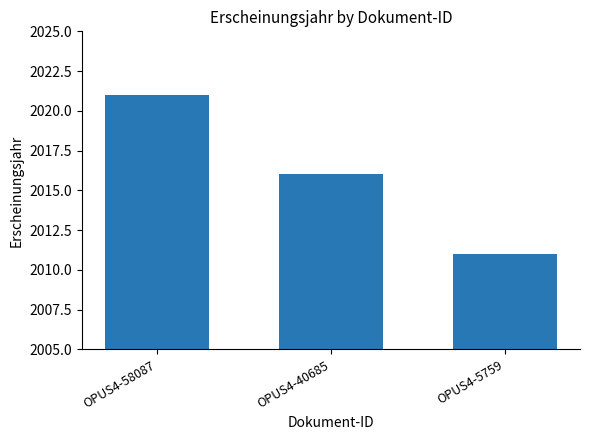

Reading left to right, transcribe all the data shown in this chart.

2021	2016	2011